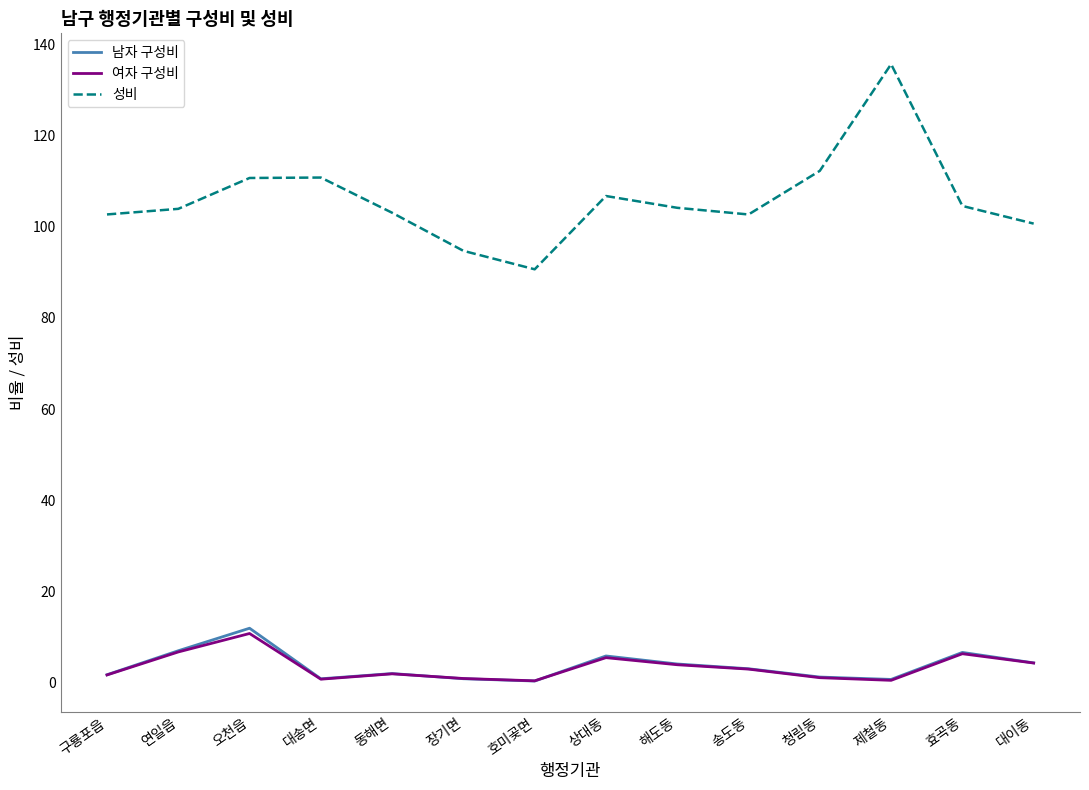

True or false: 여자 구성비 and 성비 cross at least once.

False